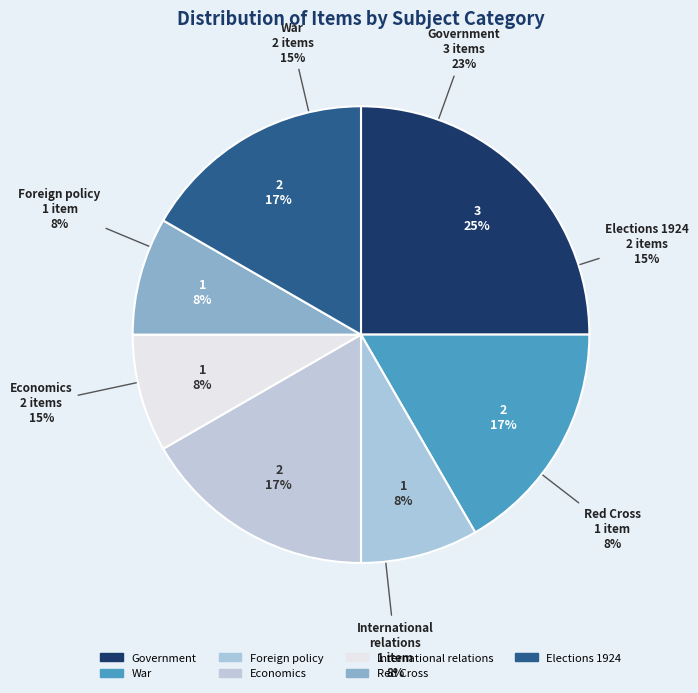

Which has a higher value, Foreign policy or Government?

Government